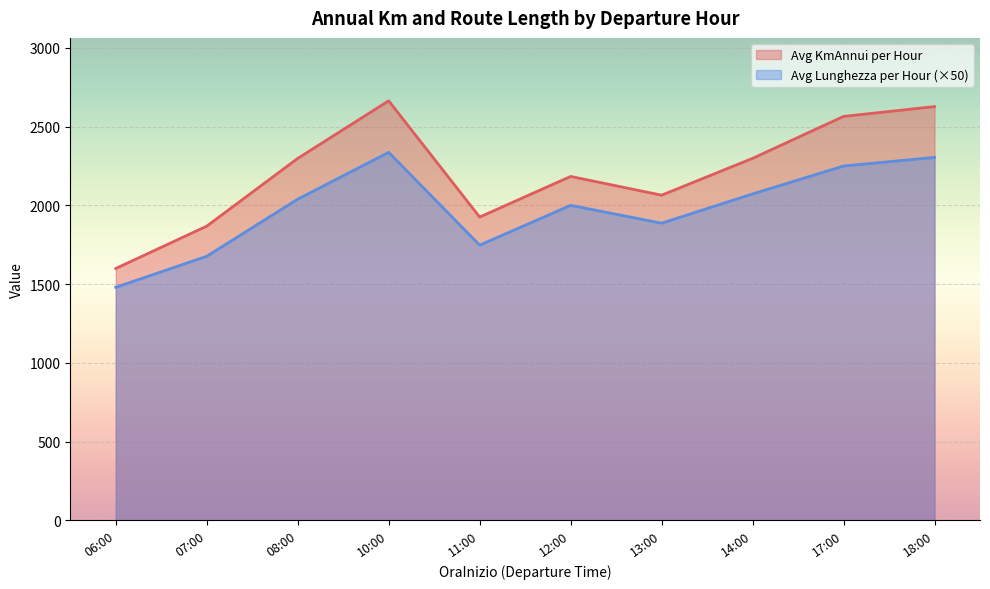

Which series has the largest range (max minus min)?

Avg KmAnnui per Hour